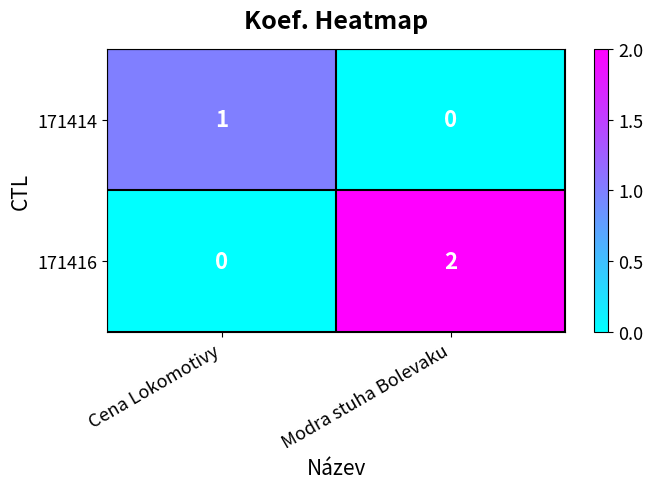

Between Cena Lokomotivy and Modra stuha Bolevaku, which series saw the biggest shift?

171416